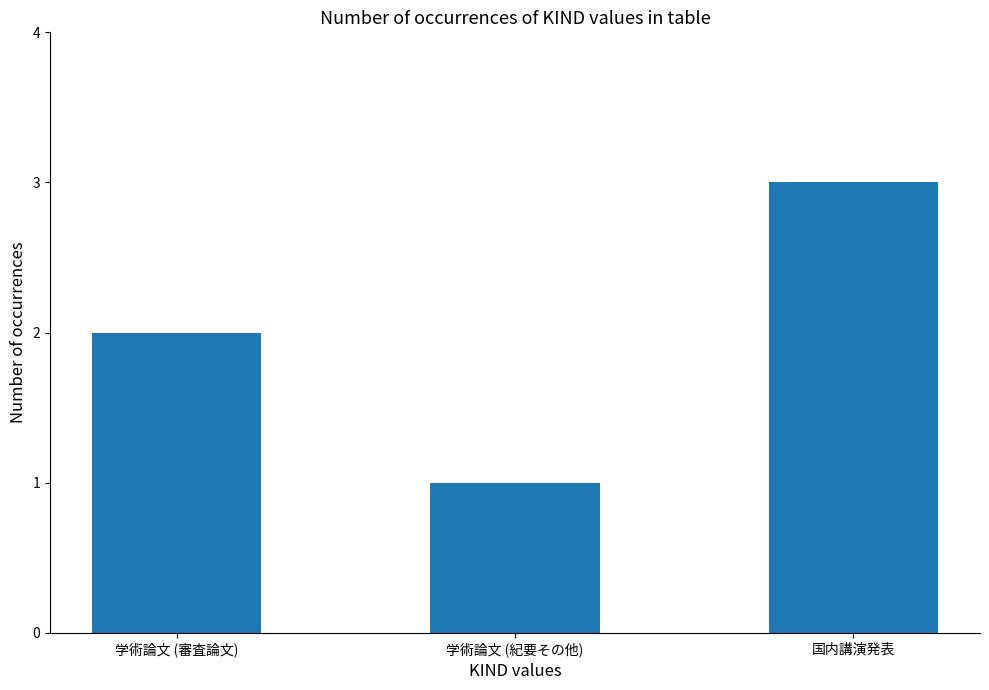

What is the label of the 2nd bar from the right?

学術論文 (紀要その他)